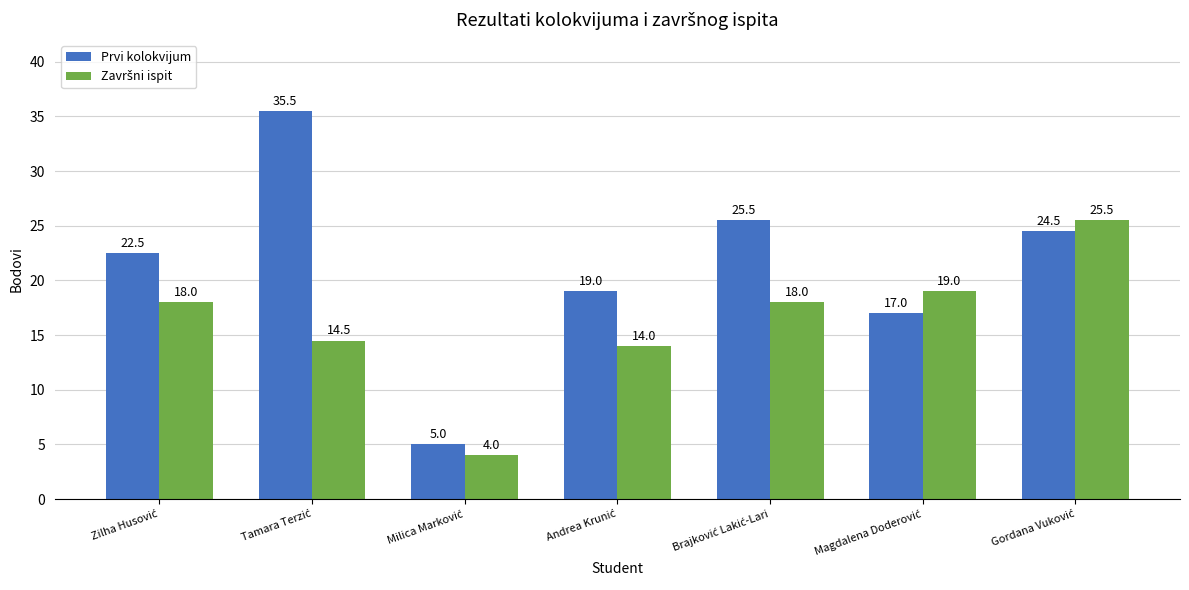

Which series has the widest spread of values?

Prvi kolokvijum